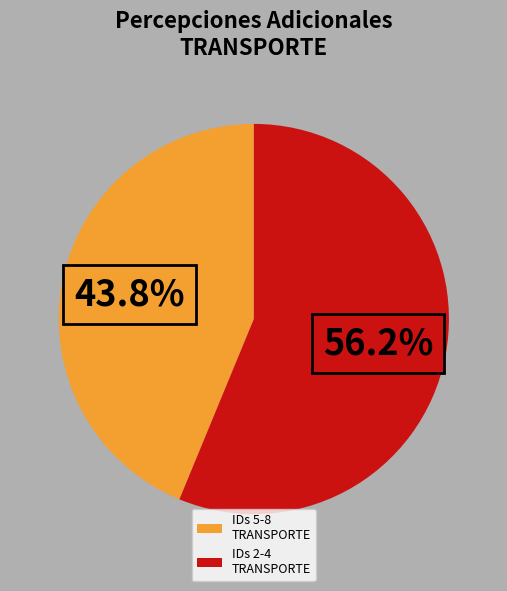

Combined, what portion of the pie is IDs 5-8 TRANSPORTE and IDs 2-4 TRANSPORTE?

100.0%